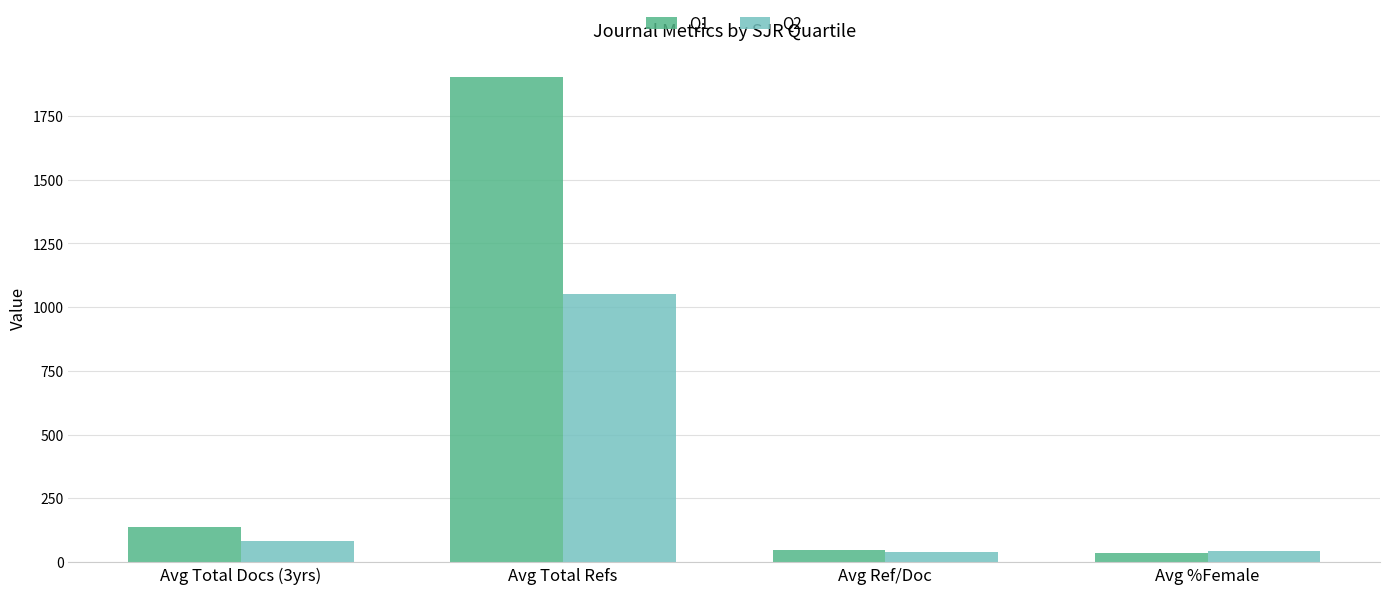

What is the total value across all series at Avg %Female?

76.6